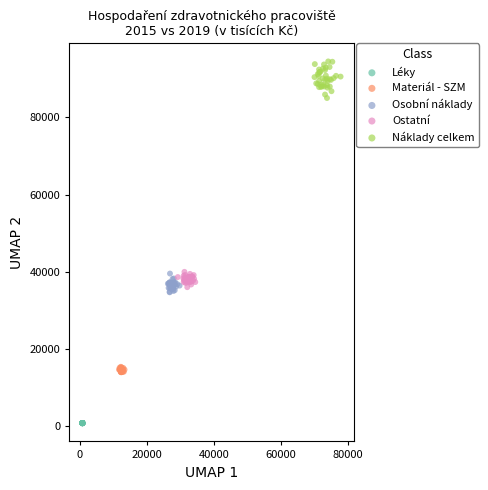

Which series contains the lowest Y value?

Léky